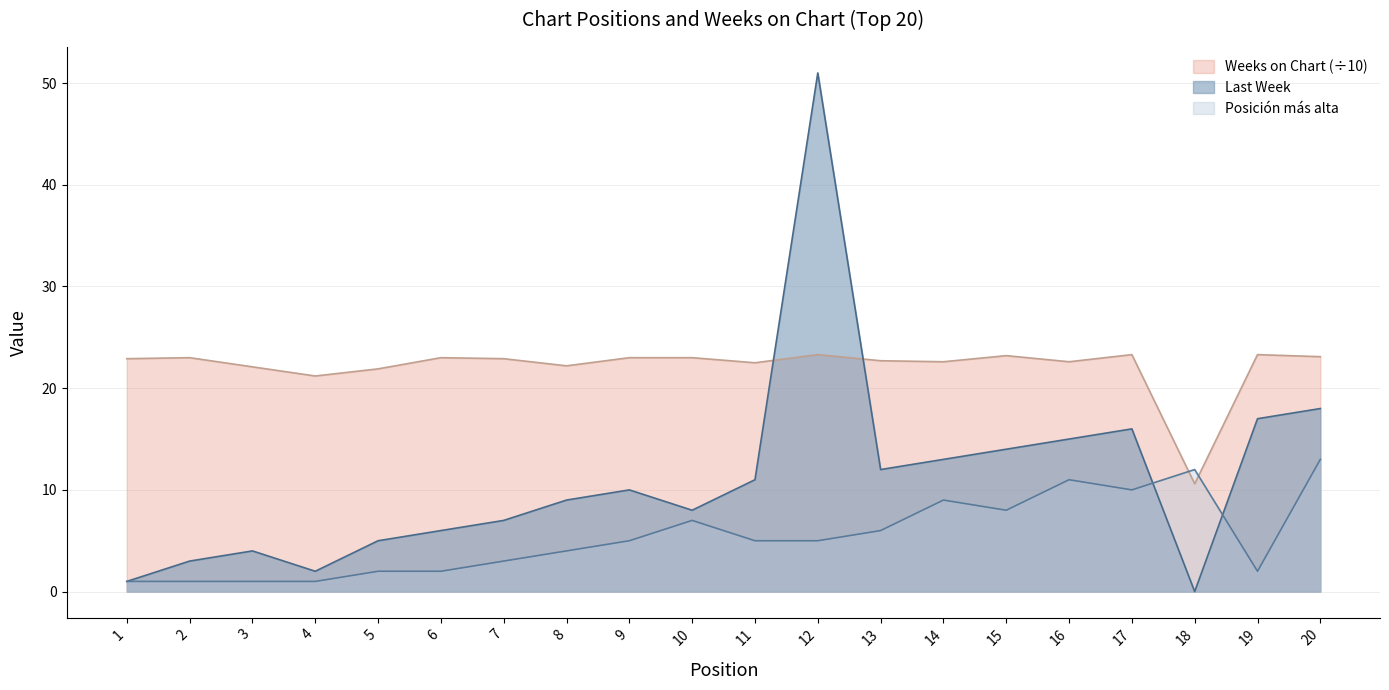

Reading left to right, transcribe all the data shown in this chart.

Last Week: 1.0	3.0	4.0	2.0	5.0	6.0	7.0	9.0	10.0	8.0	11.0	51.0	12.0	13.0	14.0	15.0	16.0	0.0	17.0	18.0
Posicion mas alta: 1.0	1.0	1.0	1.0	2.0	2.0	3.0	4.0	5.0	7.0	5.0	5.0	6.0	9.0	8.0	11.0	10.0	12.0	2.0	13.0
Weeks on Chart: 22.9	23.0	22.1	21.2	21.9	23.0	22.9	22.2	23.0	23.0	22.5	23.3	22.7	22.6	23.2	22.6	23.3	10.6	23.3	23.1